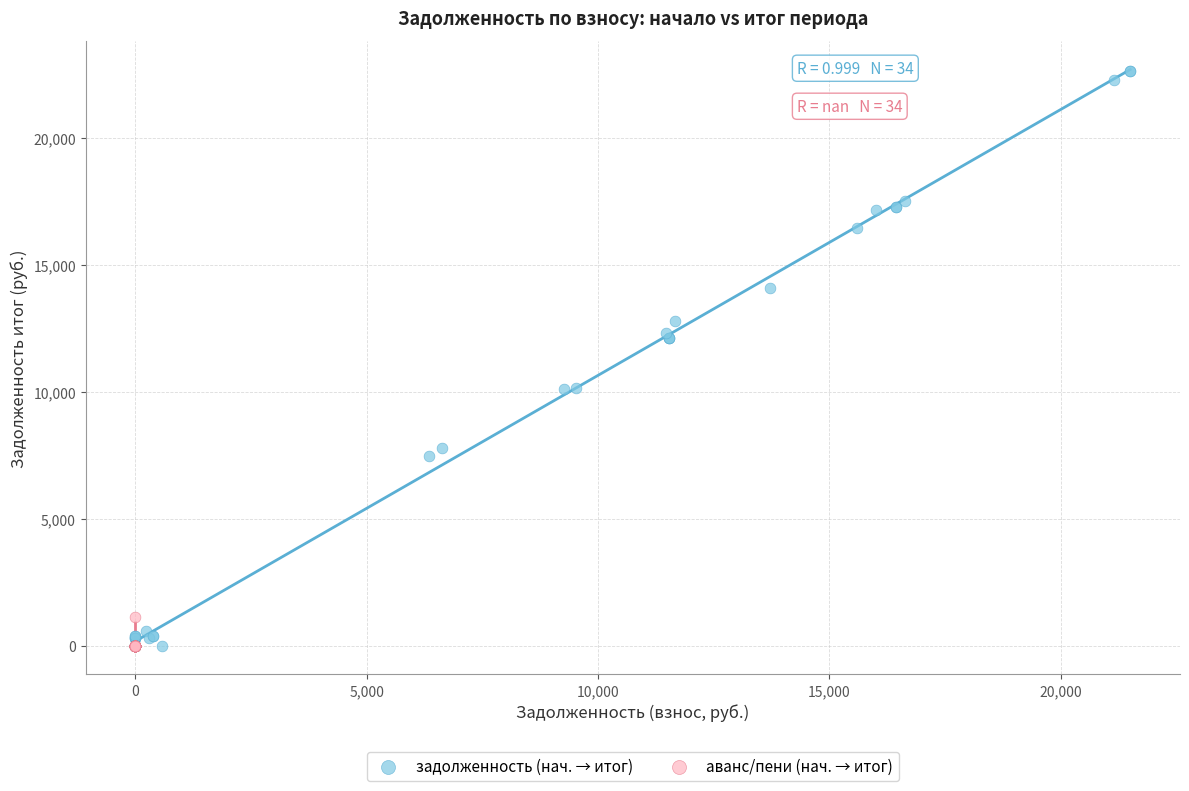

Which series contains the highest Y value?

задолженность (нач. → итог)